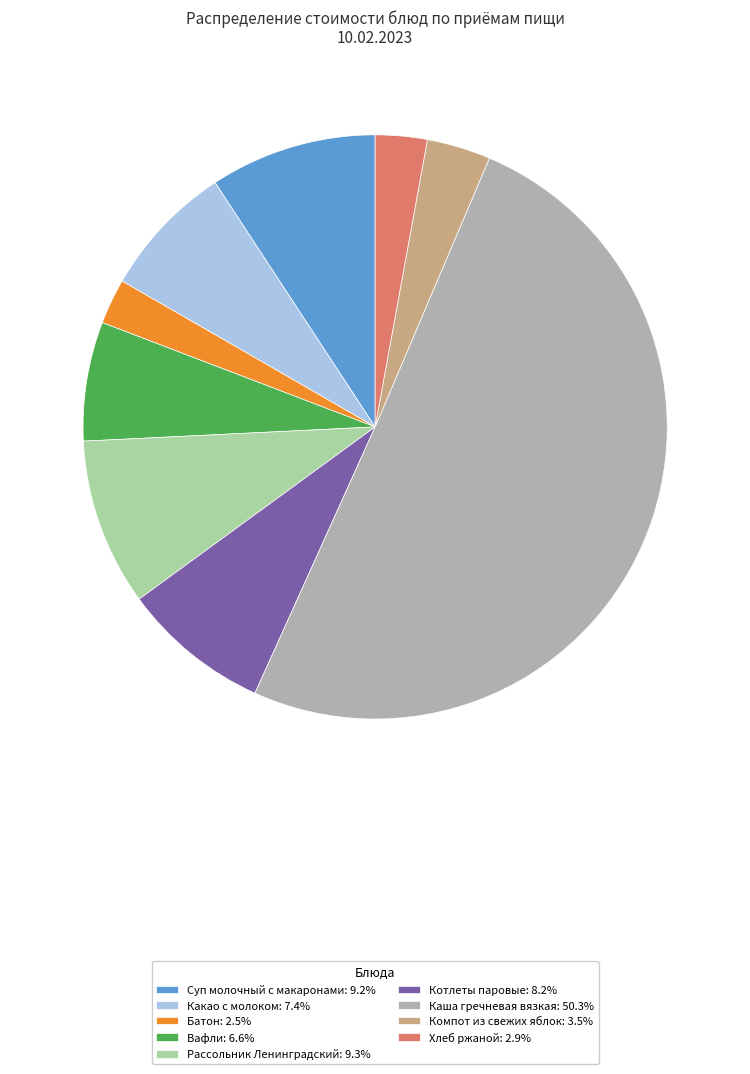

Do Каша гречневая вязкая: 50.3% and Какао с молоком: 7.4% together represent more than half of the pie?

Yes